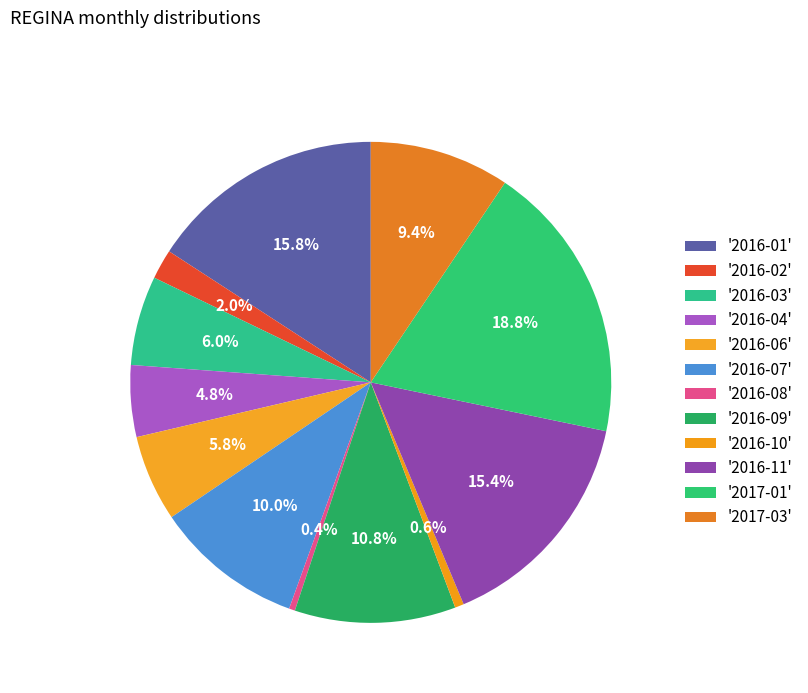

What is the smallest slice in the pie chart?

2016-08